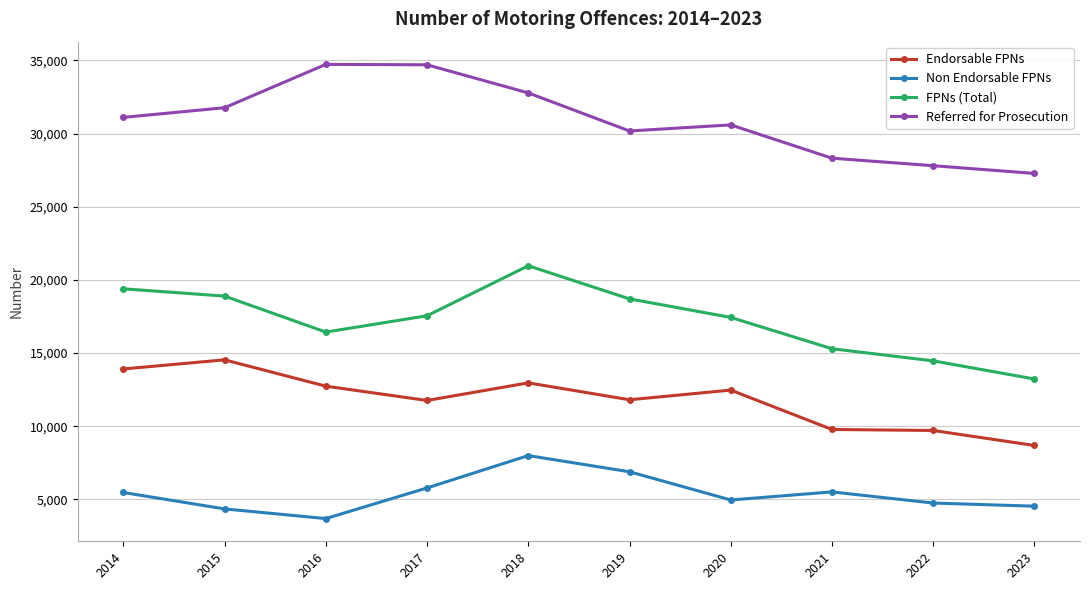

At which category is the sum across all series the highest?

2018